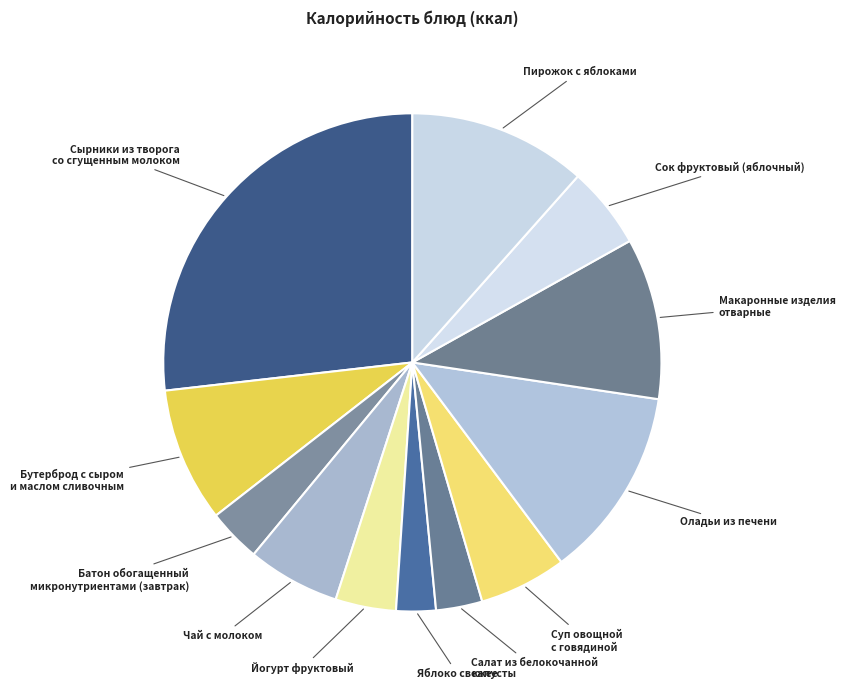

Does any single category account for the majority?

No